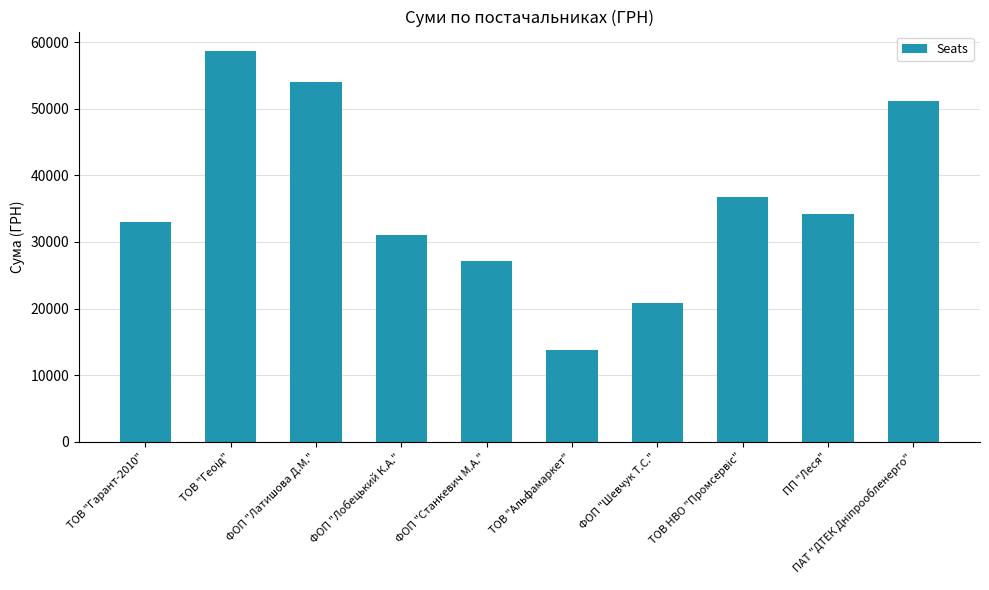

What is the change in value from ТОВ "Гарант-2010" to ПП "Леся"?

+1309.2